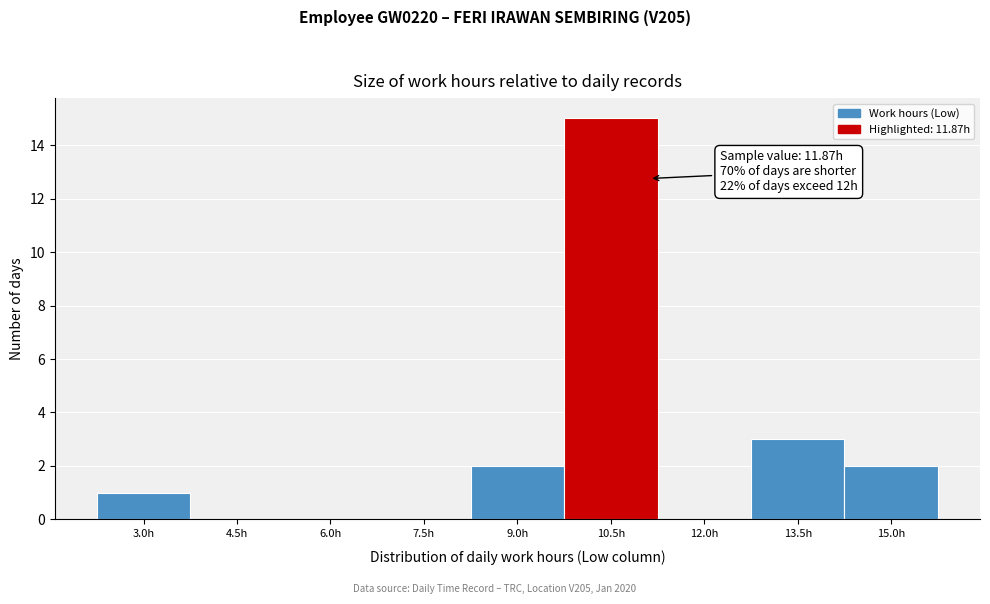

Reading left to right, list all the values displayed in this chart.

3.0h=1	4.5h=0	6.0h=0	7.5h=0	9.0h=2	10.5h=15	12.0h=0	13.5h=3	15.0h=2